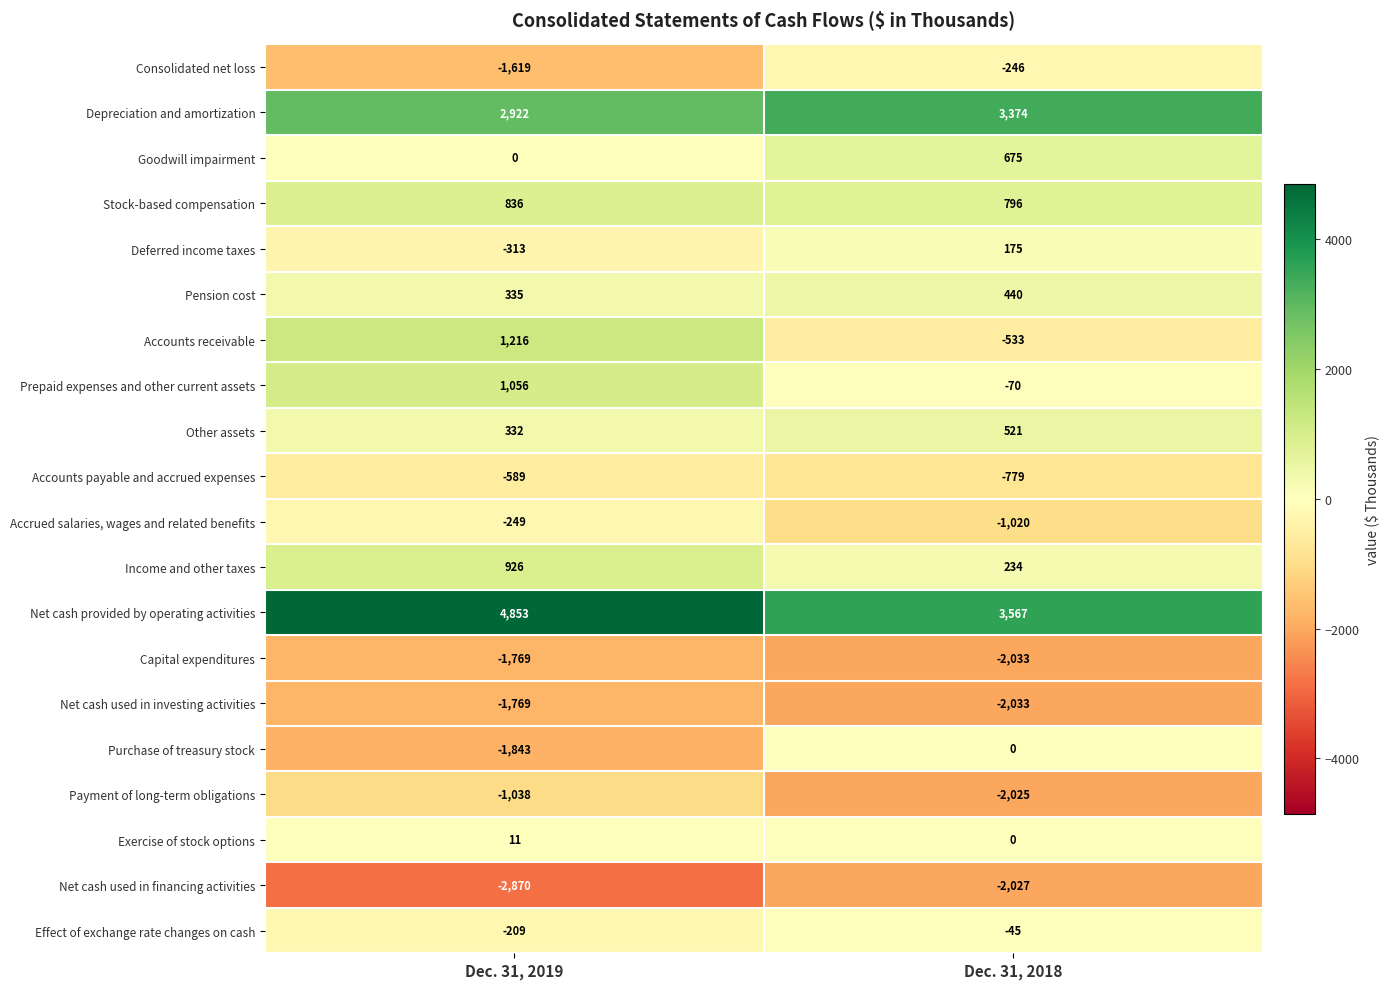

Rank the categories by Net cash used in financing activities value from lowest to highest.

Dec. 31, 2019, Dec. 31, 2018